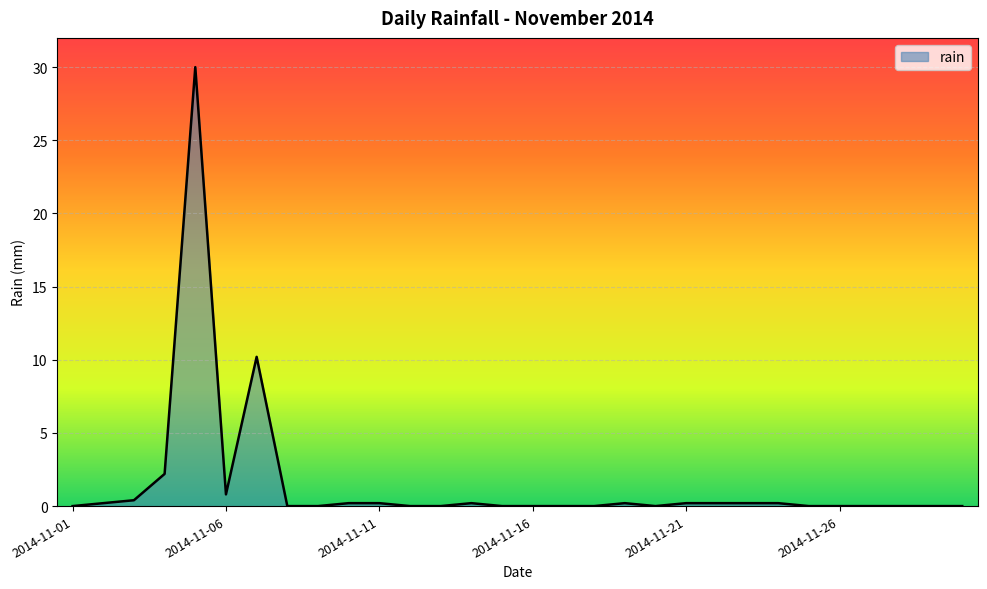

Reading right to left, what are all the values shown in this chart?

0.0	0.0	0.0	0.0	0.0	0.0	0.2	0.2	0.2	0.2	0.0	0.2	0.0	0.0	0.0	0.0	0.2	0.0	0.0	0.2	0.2	0.0	0.0	10.2	0.8	30.0	2.2	0.4	0.2	0.0